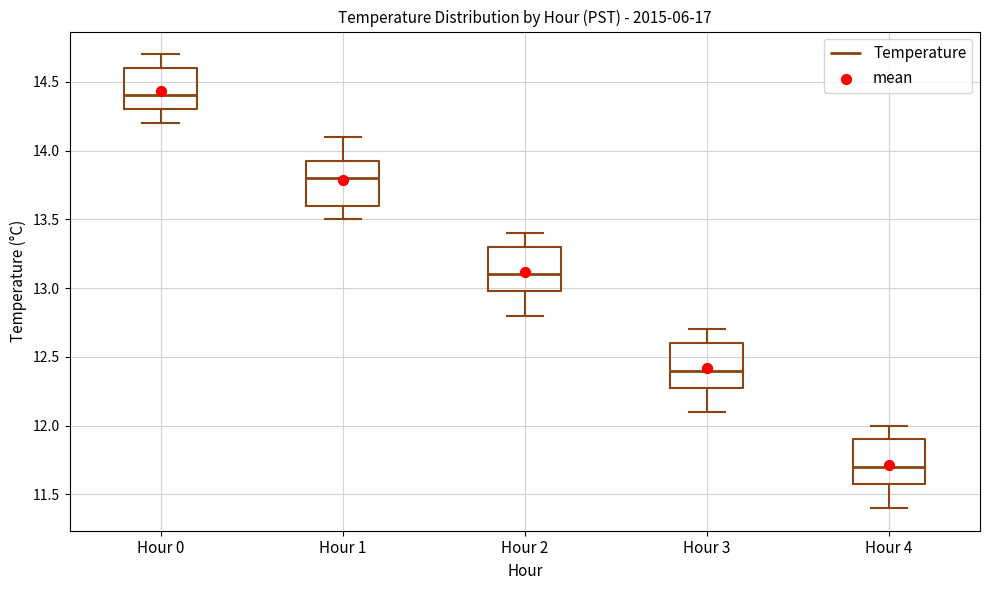

Reading left to right, read every box against the y-axis: the position of its median line, the range the box covers, and the ends of its whiskers. The values are not printed on the chart, so give them approximately, as read against the axis.

Hour 0: median 14.40, box 14.30 to 14.60, whiskers 14.20 to 14.70
Hour 1: median 13.80, box 13.60 to 13.95, whiskers 13.50 to 14.10
Hour 2: median 13.10, box 13.00 to 13.30, whiskers 12.80 to 13.40
Hour 3: median 12.40, box 12.30 to 12.60, whiskers 12.10 to 12.70
Hour 4: median 11.70, box 11.60 to 11.90, whiskers 11.40 to 12.00